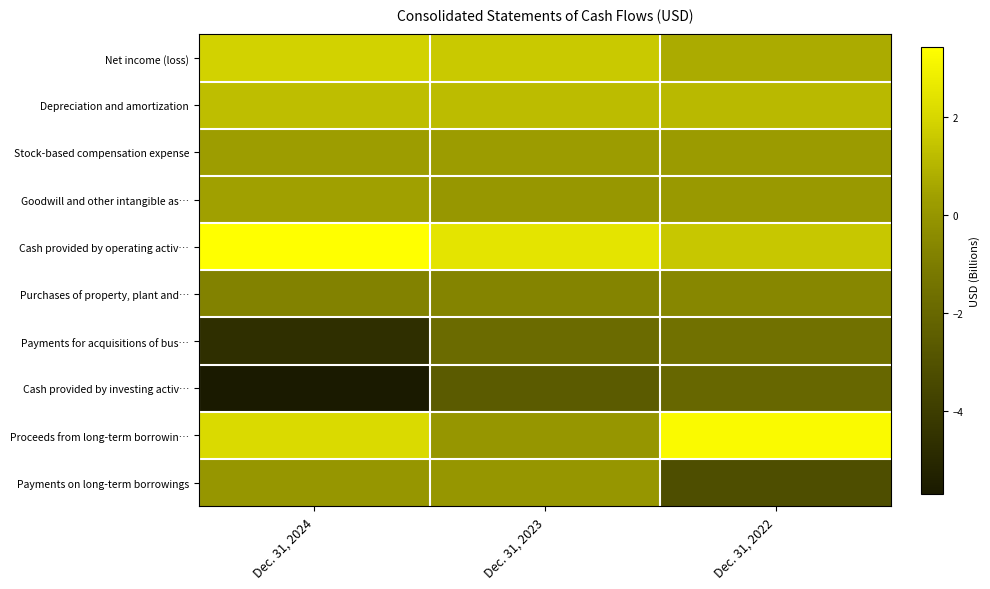

Reading right to left, extract all data points from this chart.

Net income (loss): Dec. 31, 2022=0.7	Dec. 31, 2023=1.6	Dec. 31, 2024=1.8
Depreciation and amortization: Dec. 31, 2022=1.1	Dec. 31, 2023=1.2	Dec. 31, 2024=1.3
Stock-based compensation expense: Dec. 31, 2022=0.2	Dec. 31, 2023=0.2	Dec. 31, 2024=0.3
Goodwill and other intangible as…: Dec. 31, 2022=0.1	Dec. 31, 2023=0.1	Dec. 31, 2024=0.4
Cash provided by operating activ…: Dec. 31, 2022=1.5	Dec. 31, 2023=2.5	Dec. 31, 2024=3.4
Purchases of property, plant and…: Dec. 31, 2022=-0.6	Dec. 31, 2023=-0.7	Dec. 31, 2024=-0.8
Payments for acquisitions of bus…: Dec. 31, 2022=-1.5	Dec. 31, 2023=-1.8	Dec. 31, 2024=-4.6
Cash provided by investing activ…: Dec. 31, 2022=-2.0	Dec. 31, 2023=-2.6	Dec. 31, 2024=-5.7
Proceeds from long-term borrowin…: Dec. 31, 2022=3.3	Dec. 31, 2023=0.0	Dec. 31, 2024=2.1
Payments on long-term borrowings: Dec. 31, 2022=-3.2	Dec. 31, 2023=0.0	Dec. 31, 2024=0.0